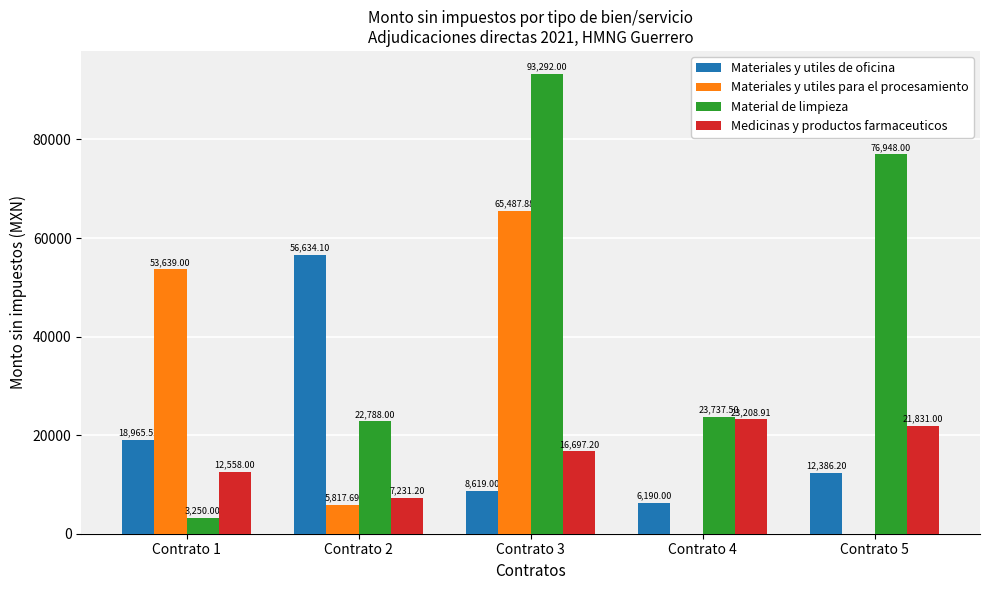

Which series has the largest total across all categories?

Material de limpieza